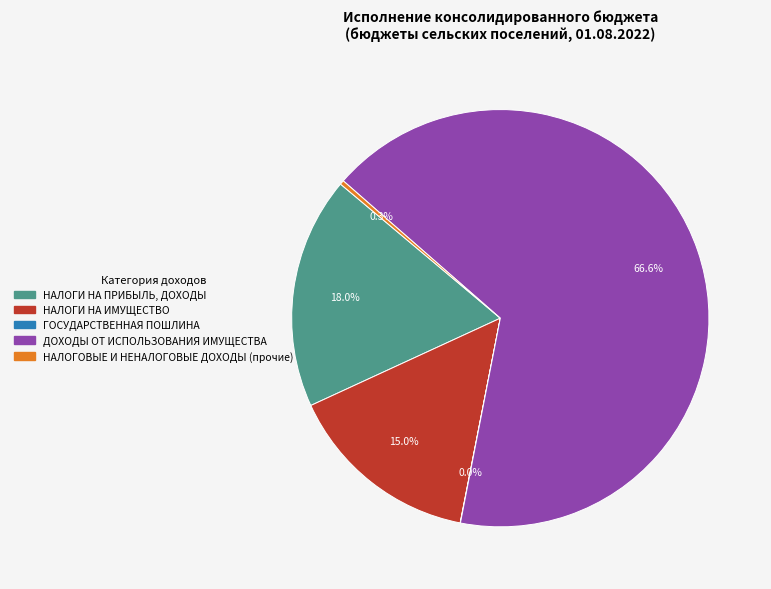

Is there any slice that represents more than half of the pie?

Yes